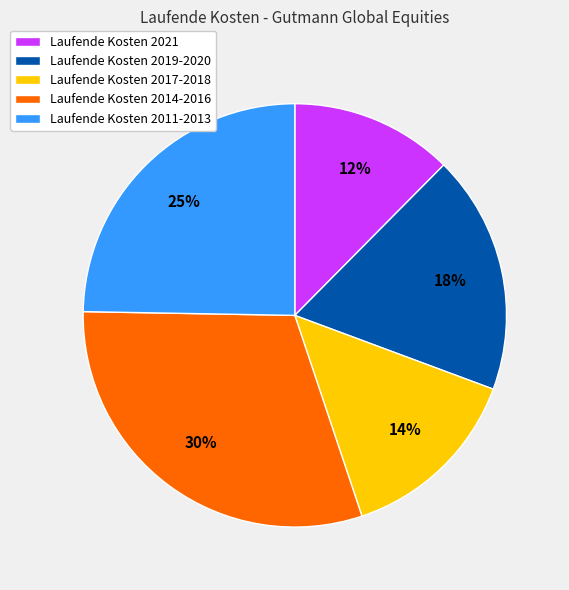

What is the largest slice in the pie chart?

Laufende Kosten 2014-2016